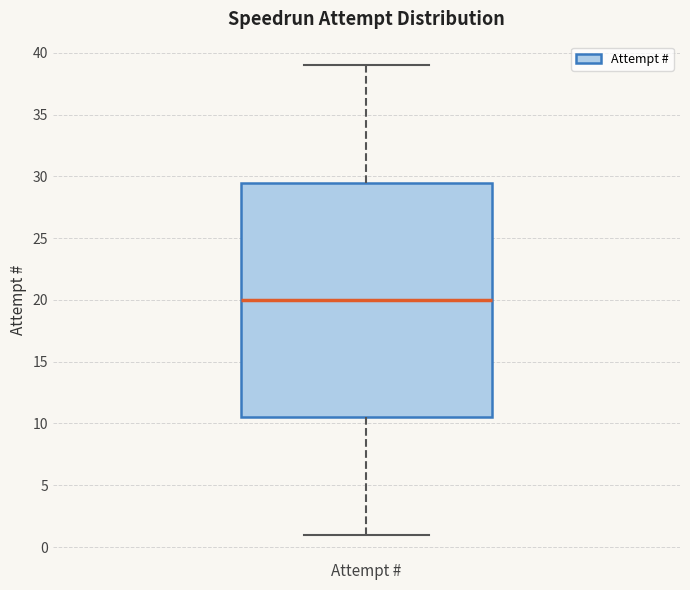

Where does the upper whisker of the box for Attempt # end on the y-axis? The values are not printed on the chart, so give them approximately, as read against the axis.

39.0